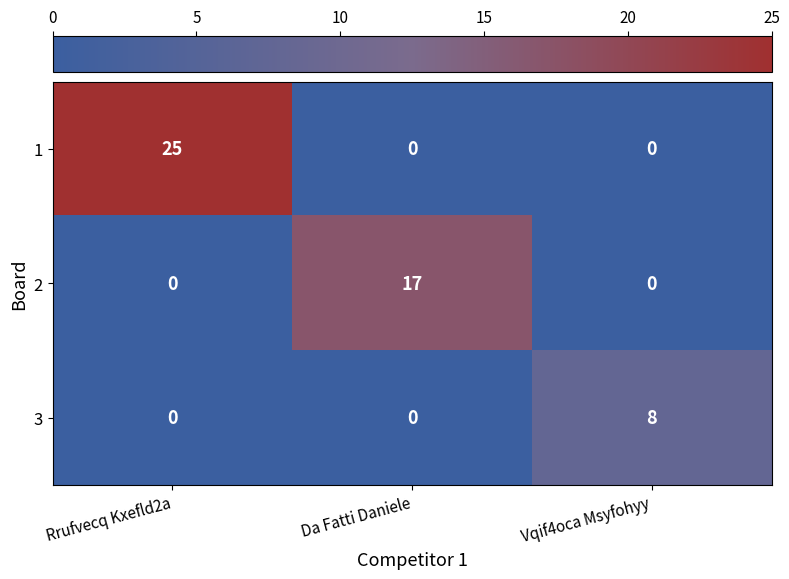

Which series has the widest spread of values?

1